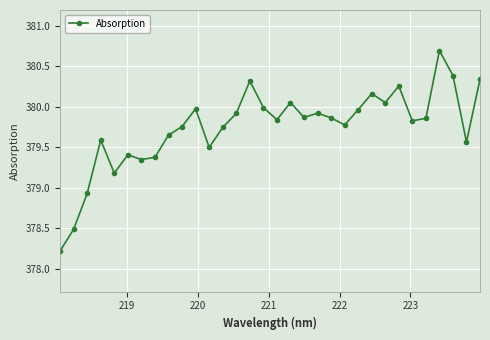

How many data points are less than 379?

3